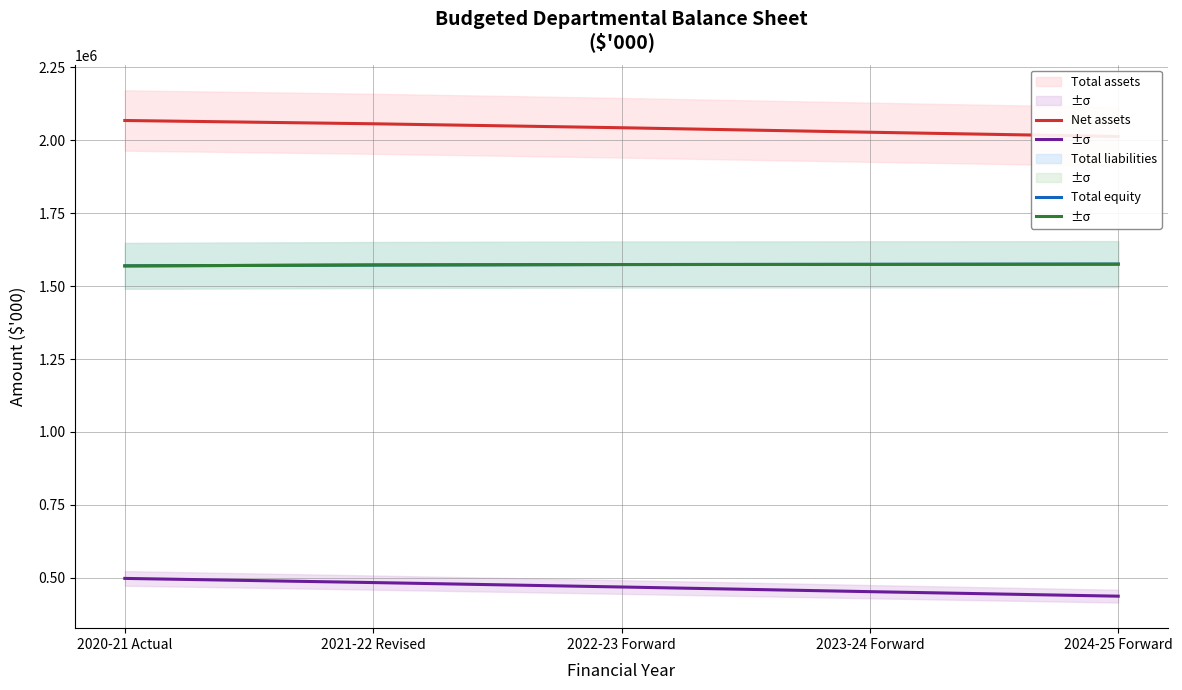

True or false: Total liabilities has more than 1 interior local peaks.

False